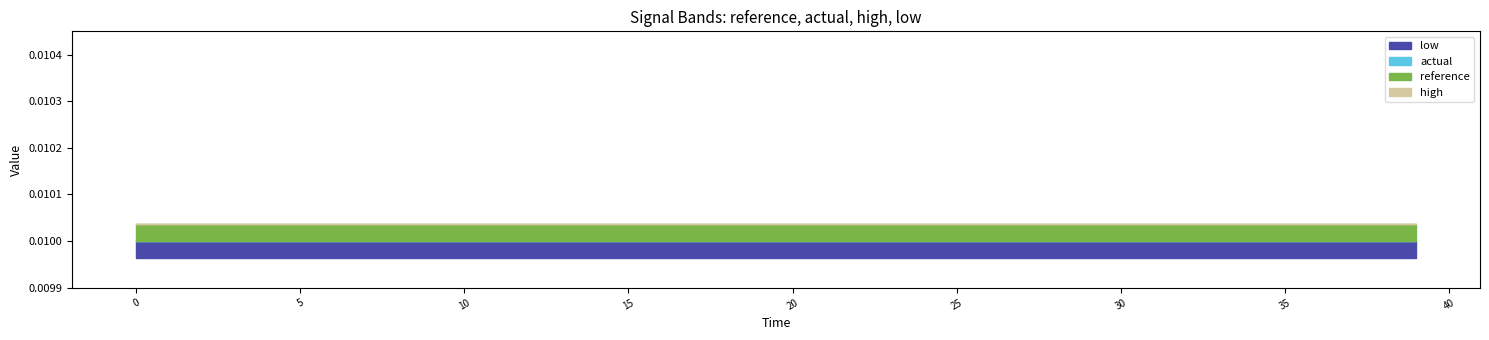

The low series shows 0.0 at 20. True or false?

False